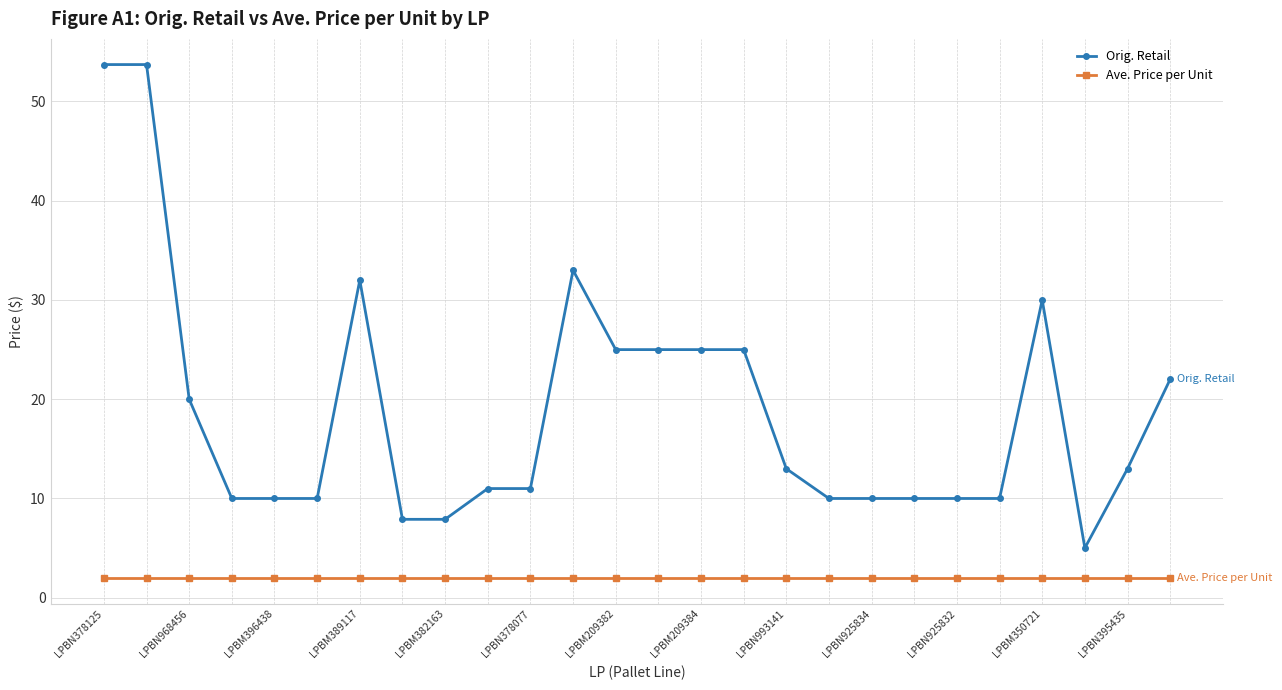

What is the value of the Orig. Retail point at the 23rd from the left?

30.0